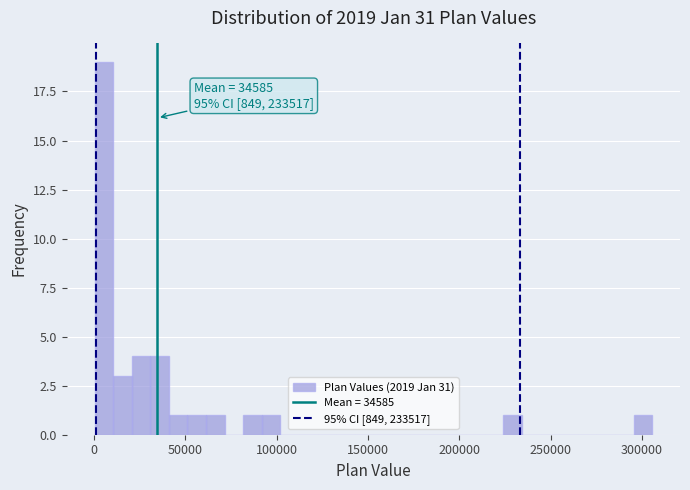

Read against the x-axis, roughly where is the centre of the tallest bar?

5000